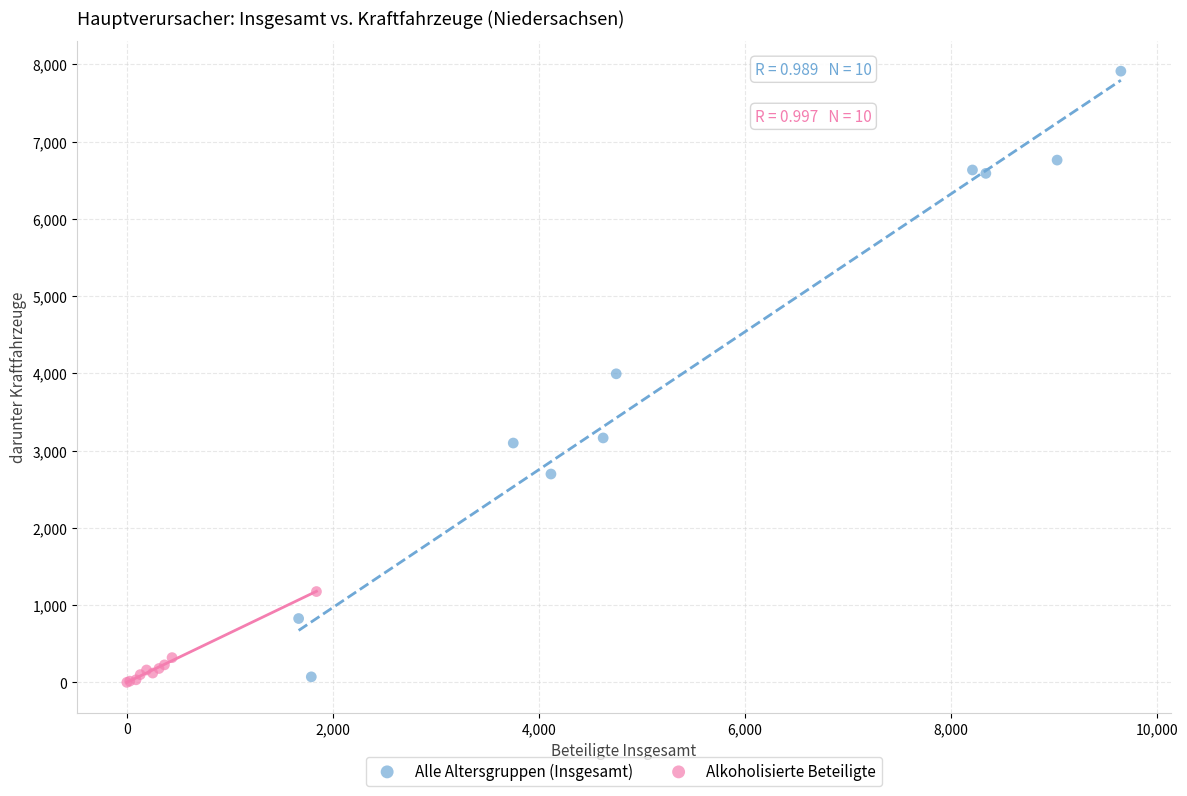

Which series has the widest spread of Y values?

Alle Altersgruppen (Insgesamt)